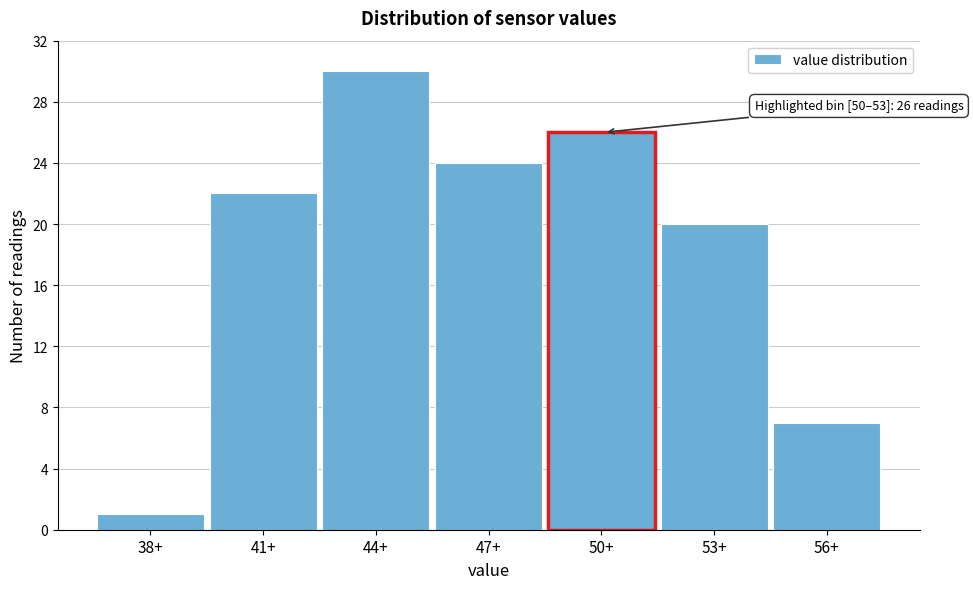

Reading right to left, transcribe all the data shown in this chart.

7	20	26	24	30	22	1